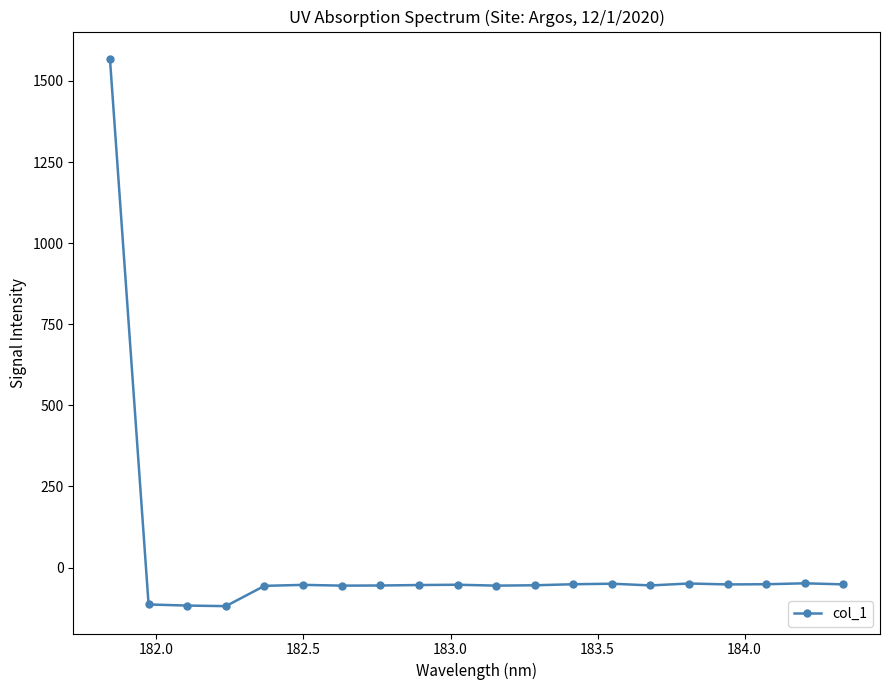

How many lines are shown in the chart?

1